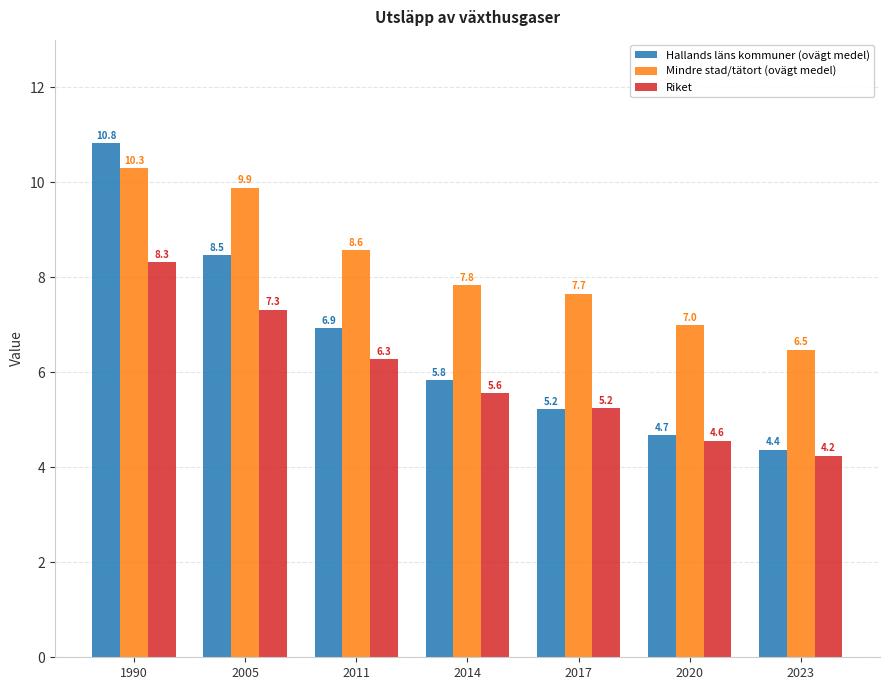

At which category is the sum across all series the highest?

1990